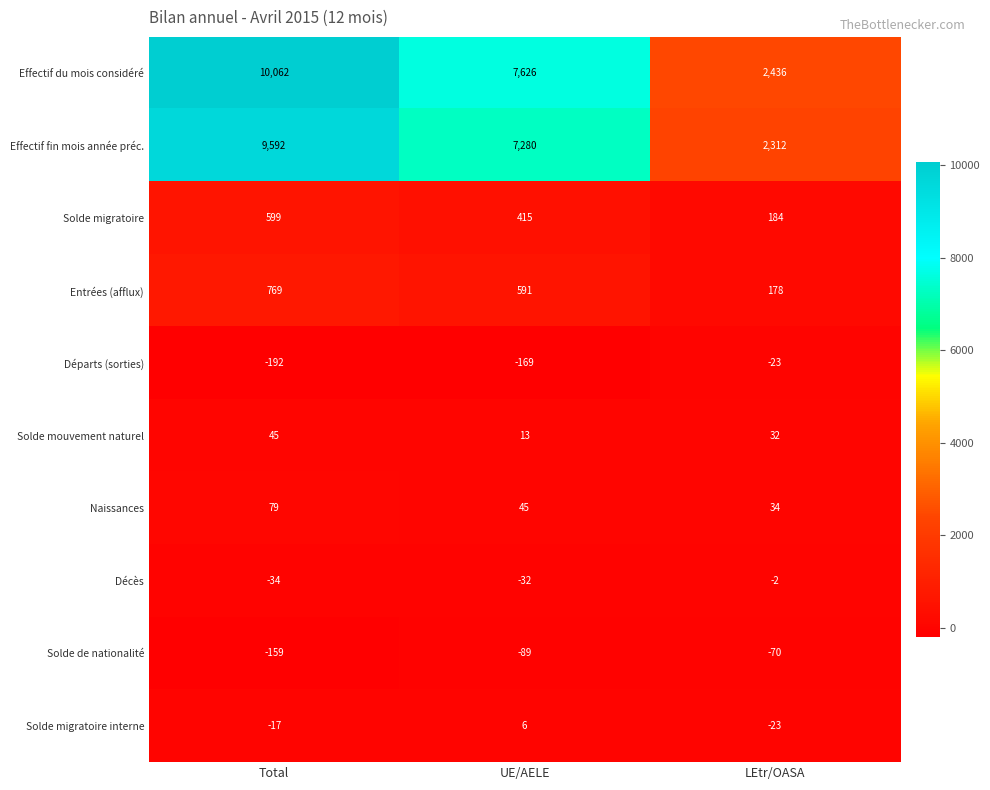

What is the difference between the highest and lowest values at Total?

10254